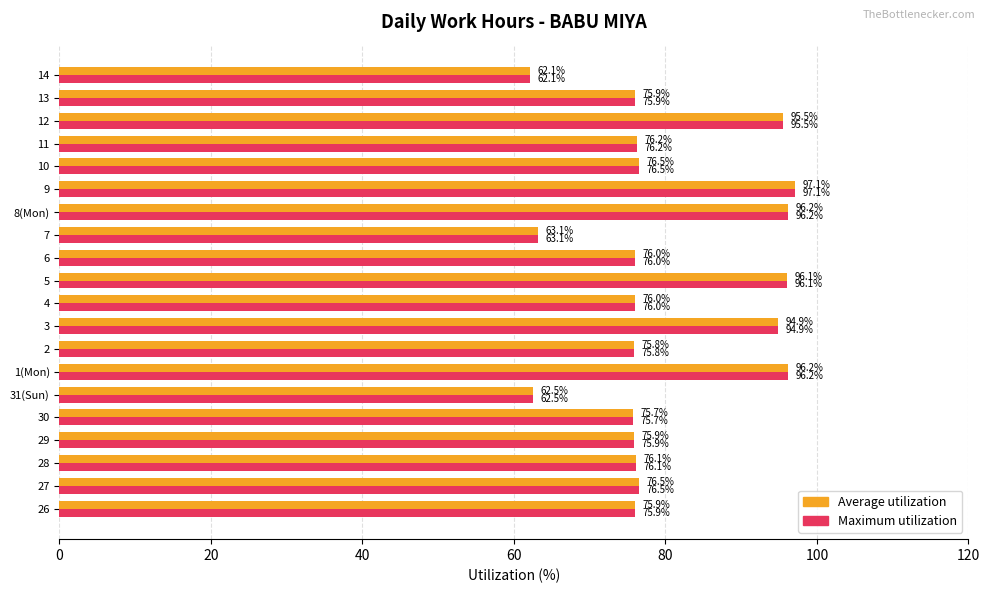

At which category is the sum across all series the highest?

9